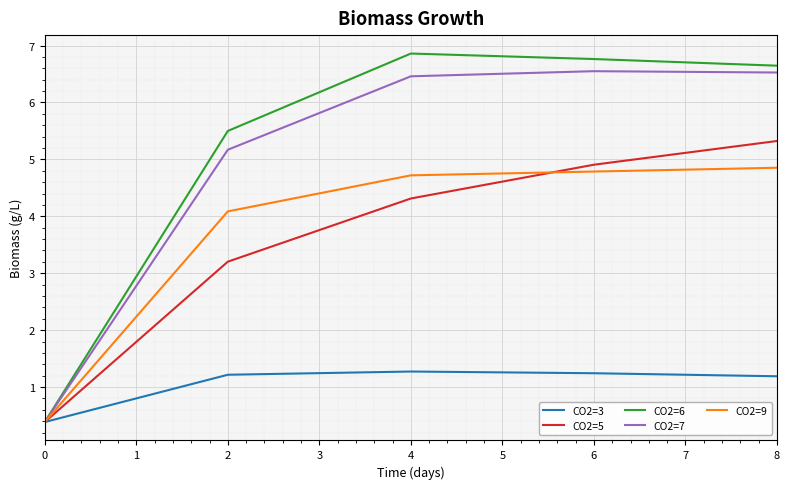

Is the value of CO2=3 at 2 greater than the value of CO2=7 at 0?

Yes